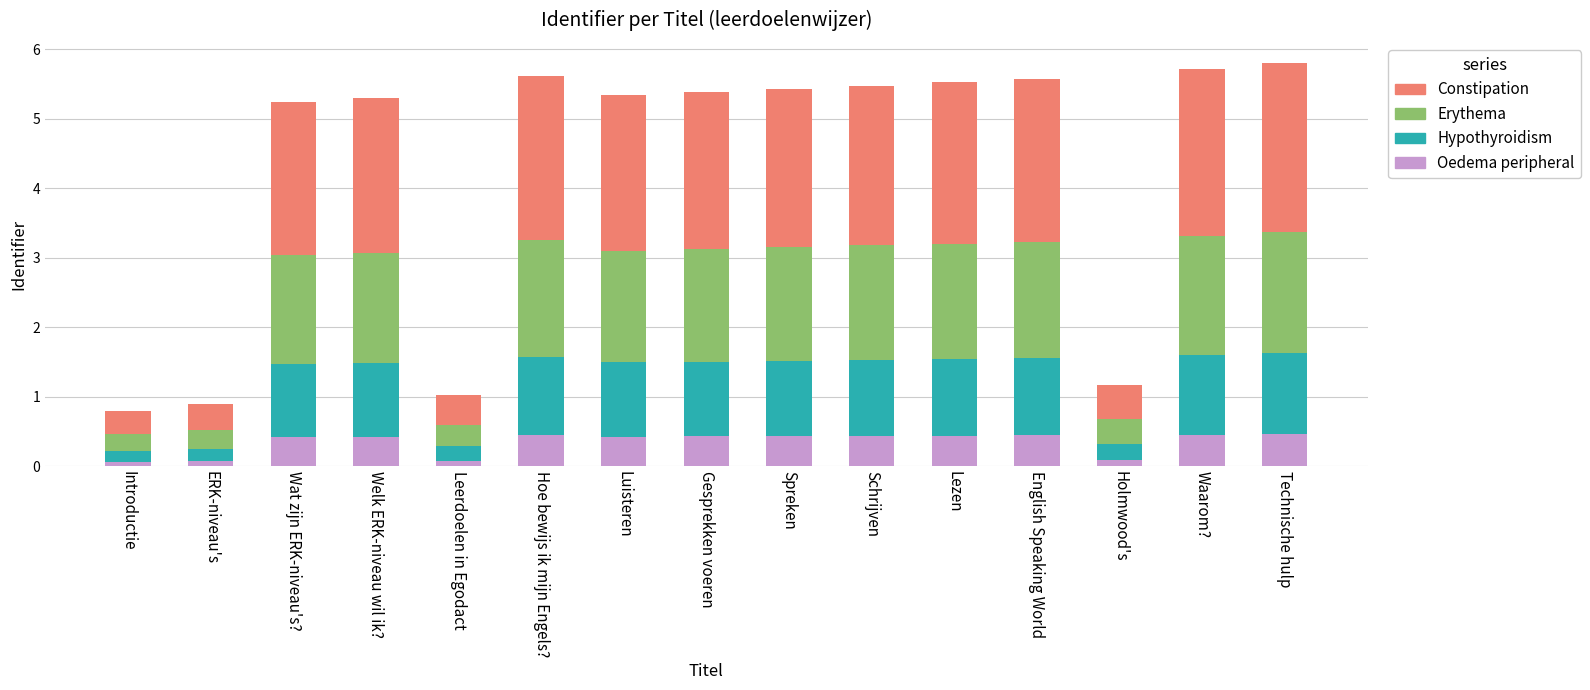

What is the sum of all Oedema peripheral values?

5.1